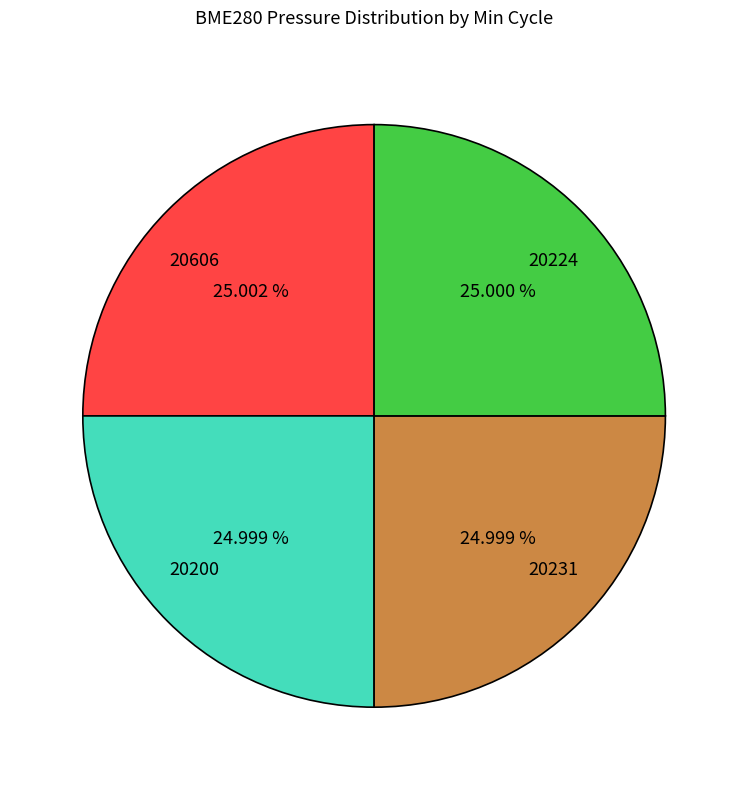

Is there any slice that represents more than half of the pie?

No